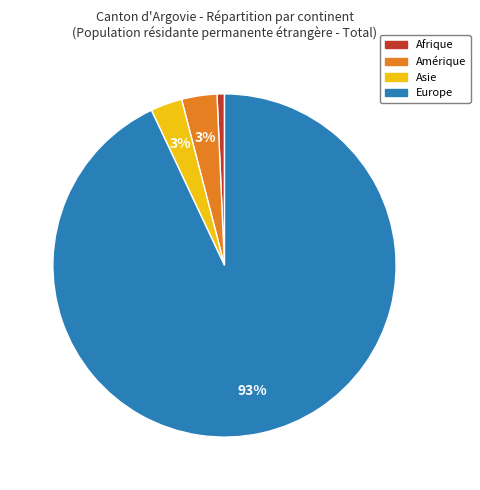

Combined, do Europe and Afrique account for over 50%?

Yes